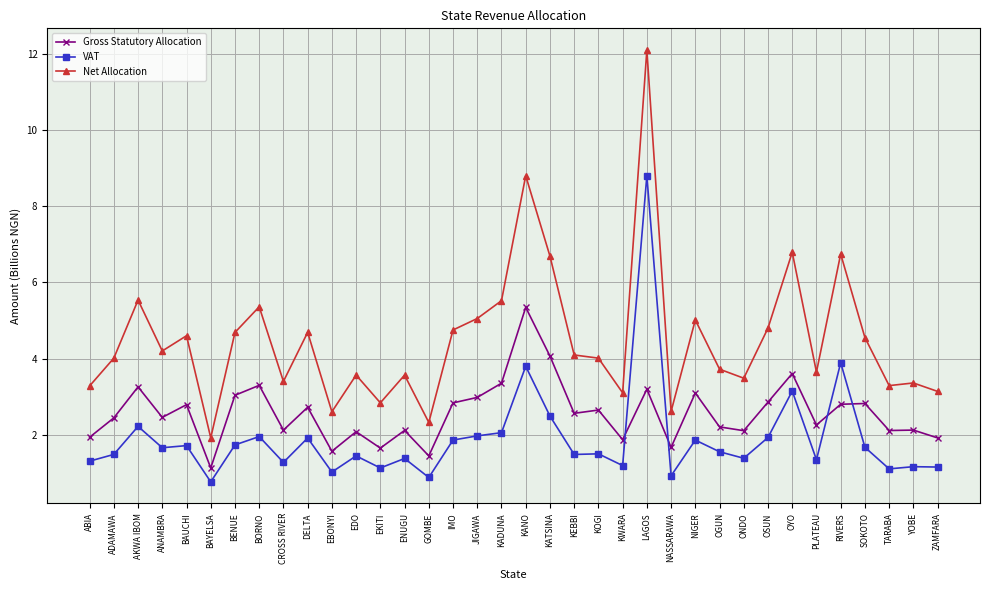

At how many categories does at least one series exceed 2?

35